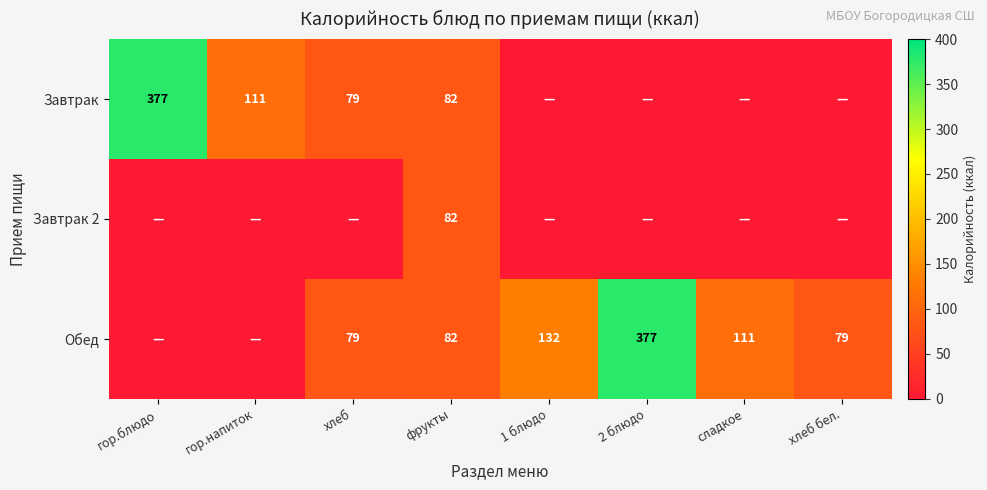

True or false: Завтрак 2 has a value of 30 at фрукты.

False